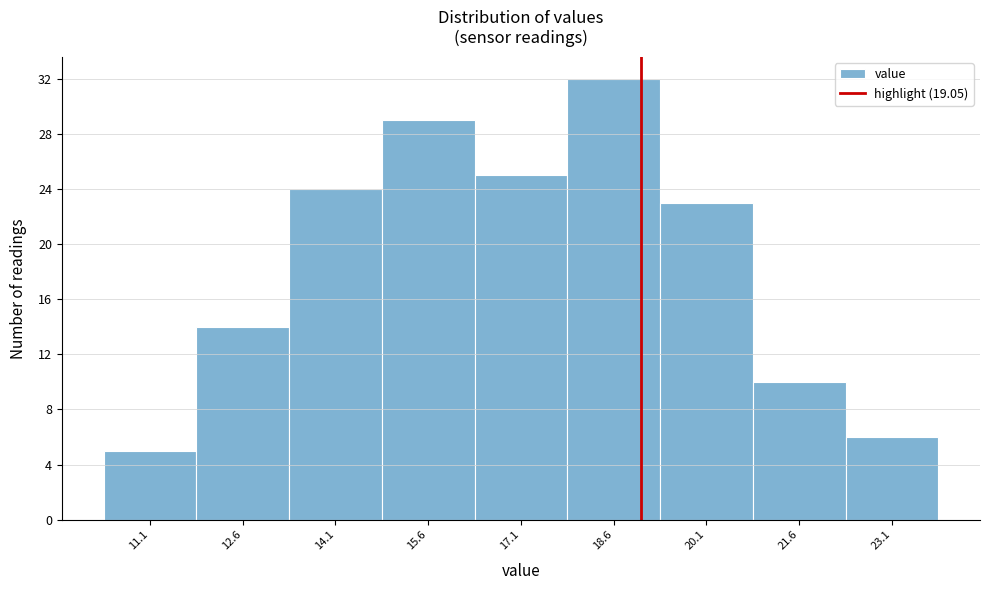

Reading left to right, transcribe this chart: for each bar, give the range it covers on the x-axis and its height. Neither the bar edges nor the heights are printed on the chart, so give them approximately, as read against the axes.

10.35 to 11.85: 5
11.85 to 13.35: 14
13.35 to 14.85: 24
14.85 to 16.35: 29
16.35 to 17.85: 25
17.85 to 19.35: 32
19.35 to 20.85: 23
20.85 to 22.35: 10
22.35 to 23.85: 6